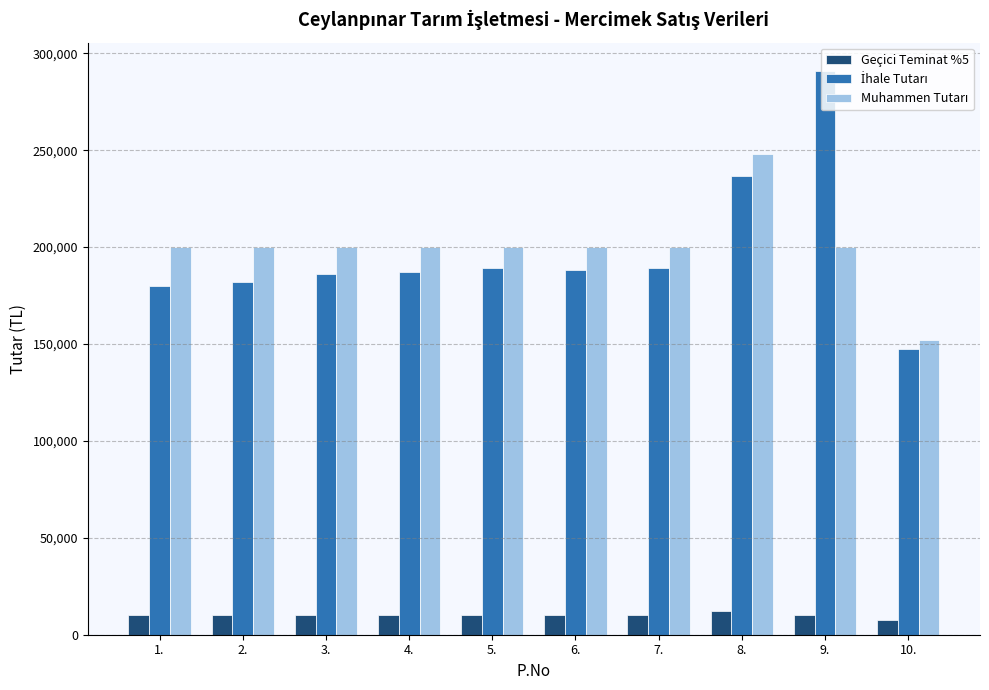

What is the total value across all series at 8.?

497240